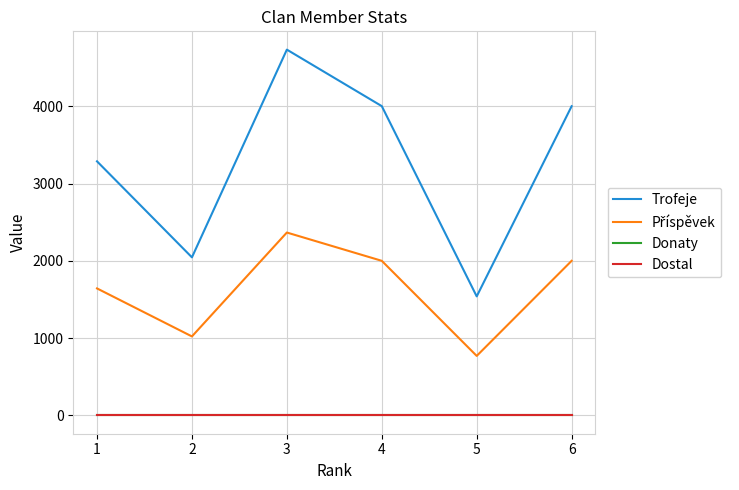

What is the maximum value for Příspěvek?

2366